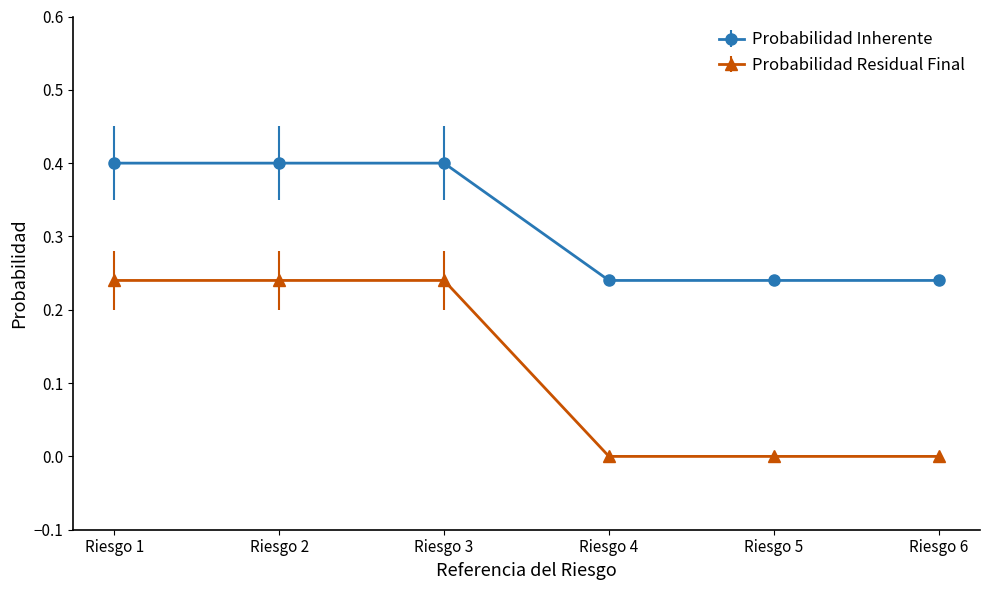

Is the value of Probabilidad Inherente at Riesgo 6 greater than the value of Probabilidad Residual Final at Riesgo 6?

Yes